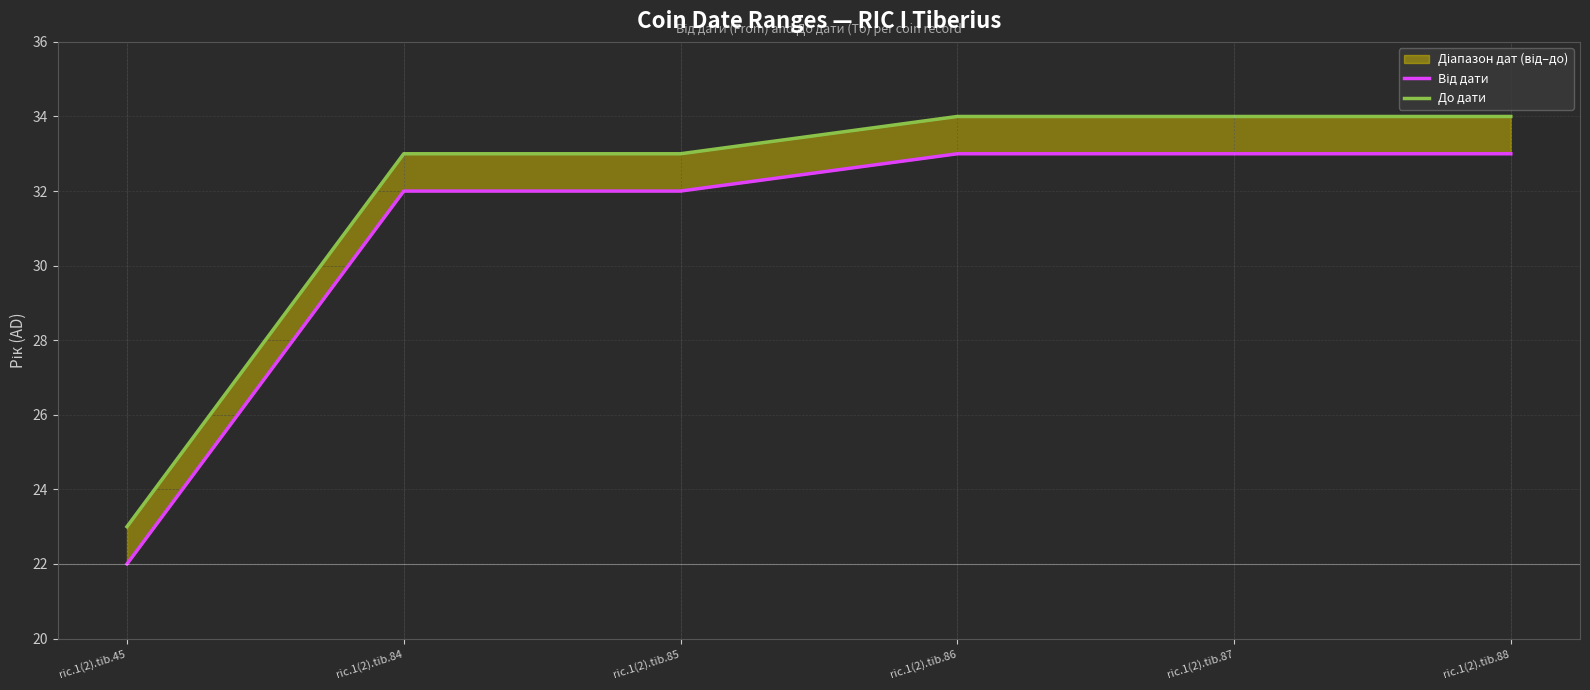

True or false: До дати and Від дати cross at least once.

False